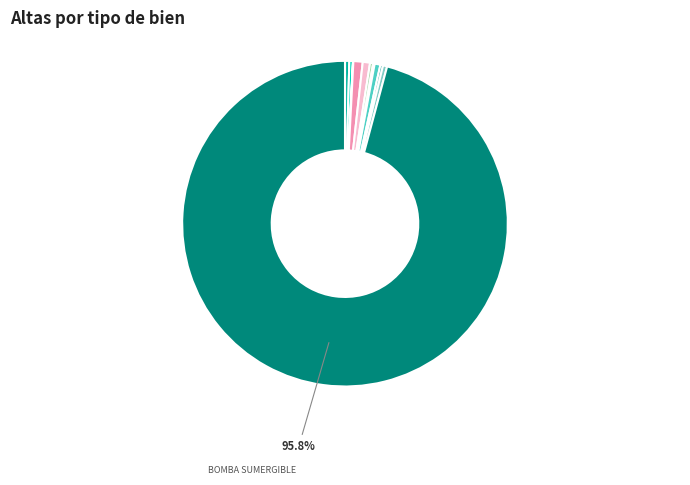

What is the largest slice in the pie chart?

BOMBA SUMERGIBLE